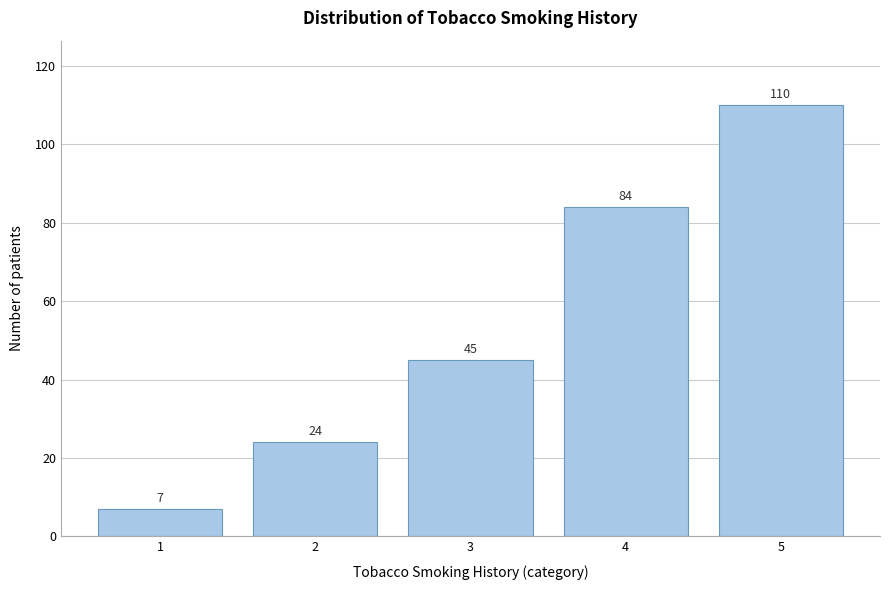

Reading left to right, transcribe all the data shown in this chart.

7	24	45	84	110